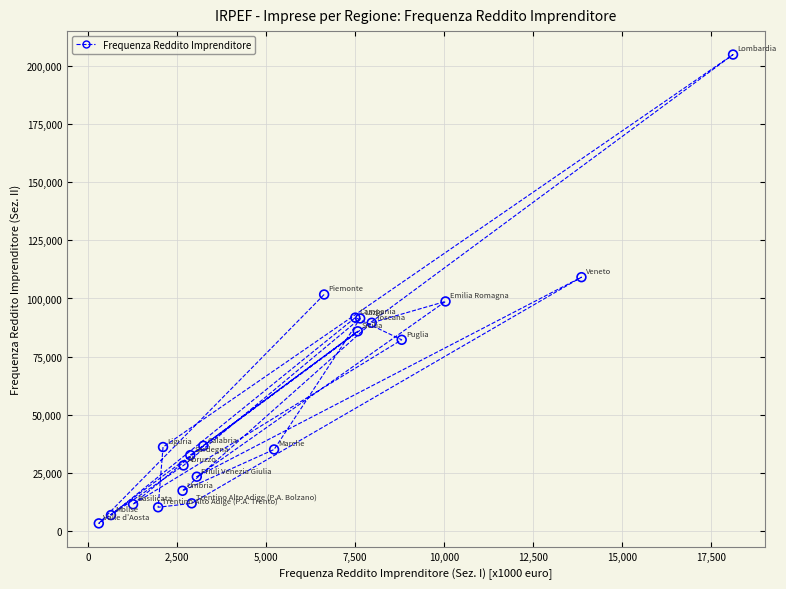

What Y value in the scatter plot is closest to 104095?

101719